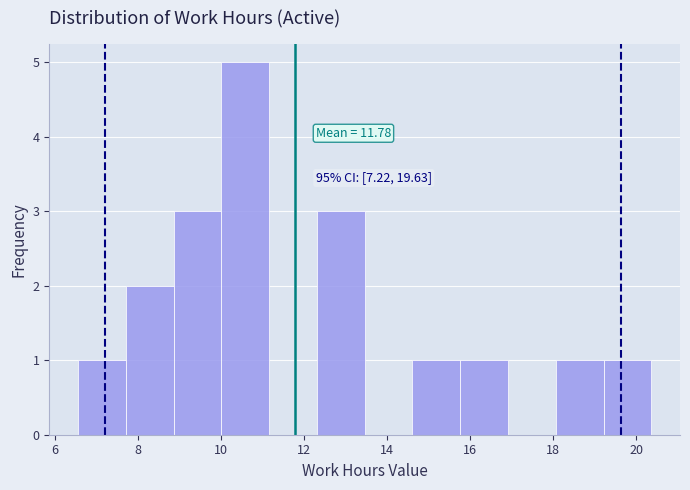

Over which range of the x-axis is the bar tallest?

10.0 to 11.2